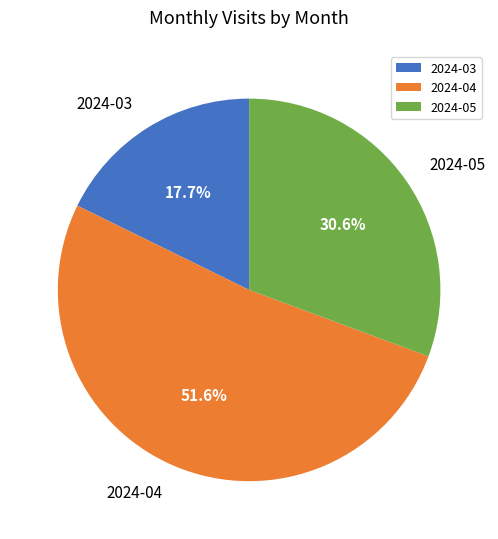

Does any single category account for the majority?

Yes